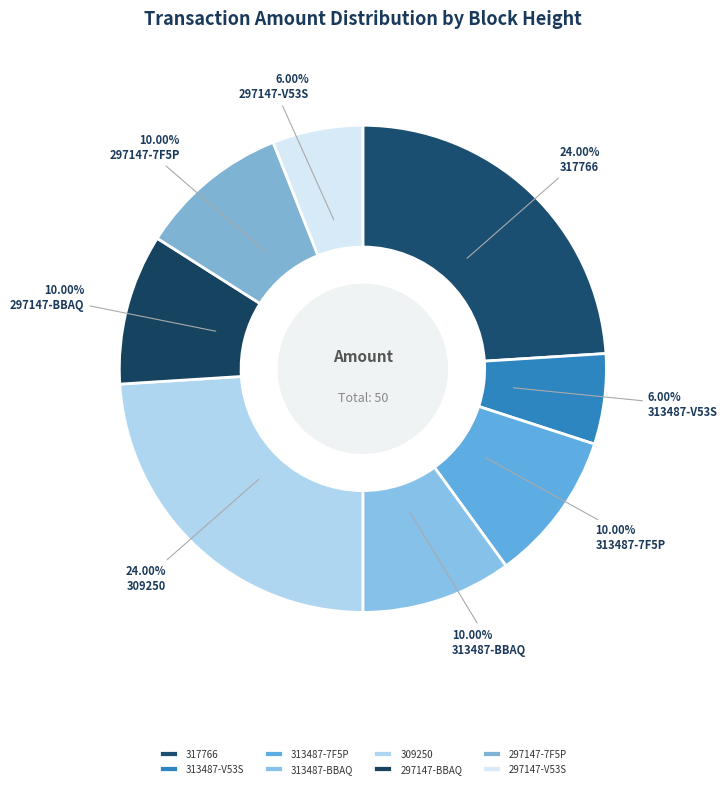

What is the largest slice in the pie chart?

317766